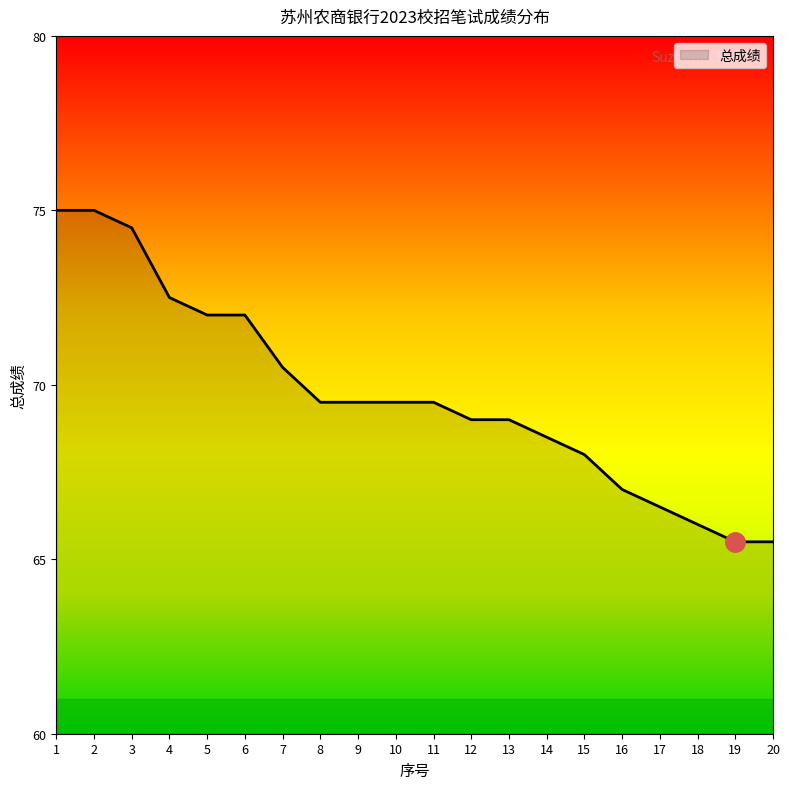

What is the difference between the values at 17 and 10?

3.0